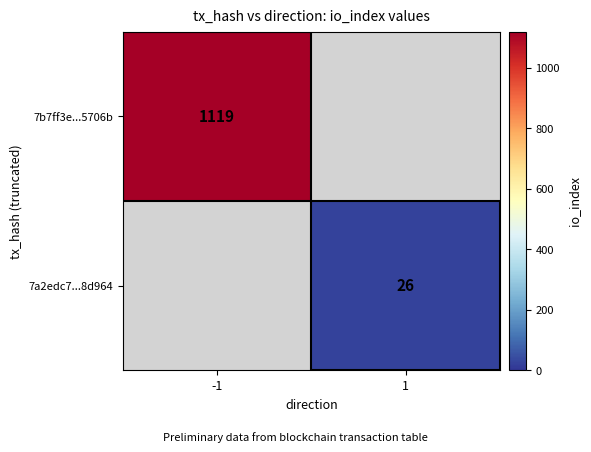

Is it true that 7b7ff3e...5706b equals 1833.2 at -1?

False